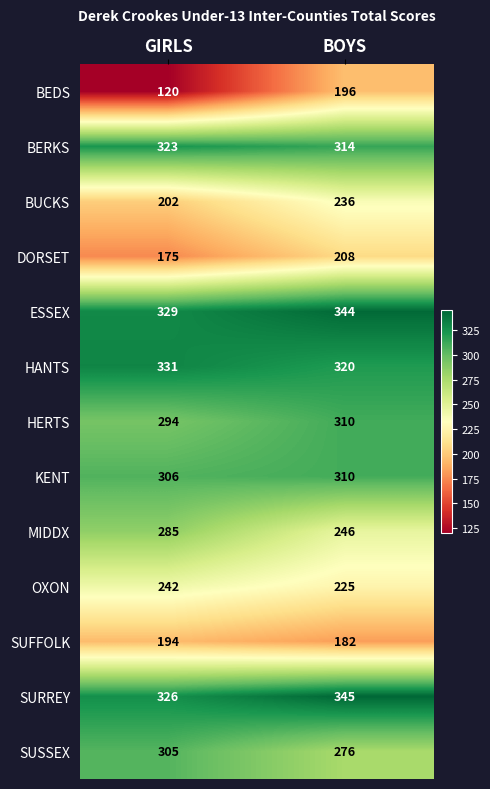

The value of BUCKS at GIRLS is 202. True or false?

True